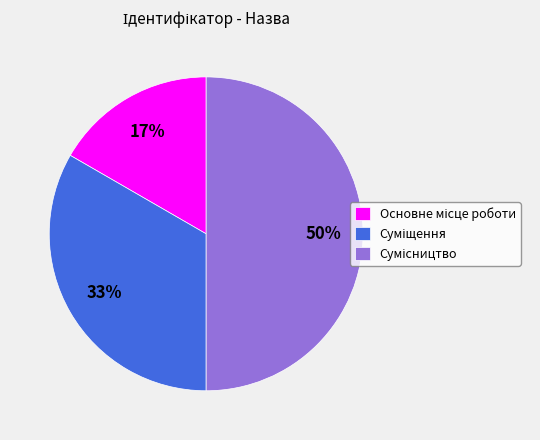

To the nearest percent, what is the average slice percentage?

33%